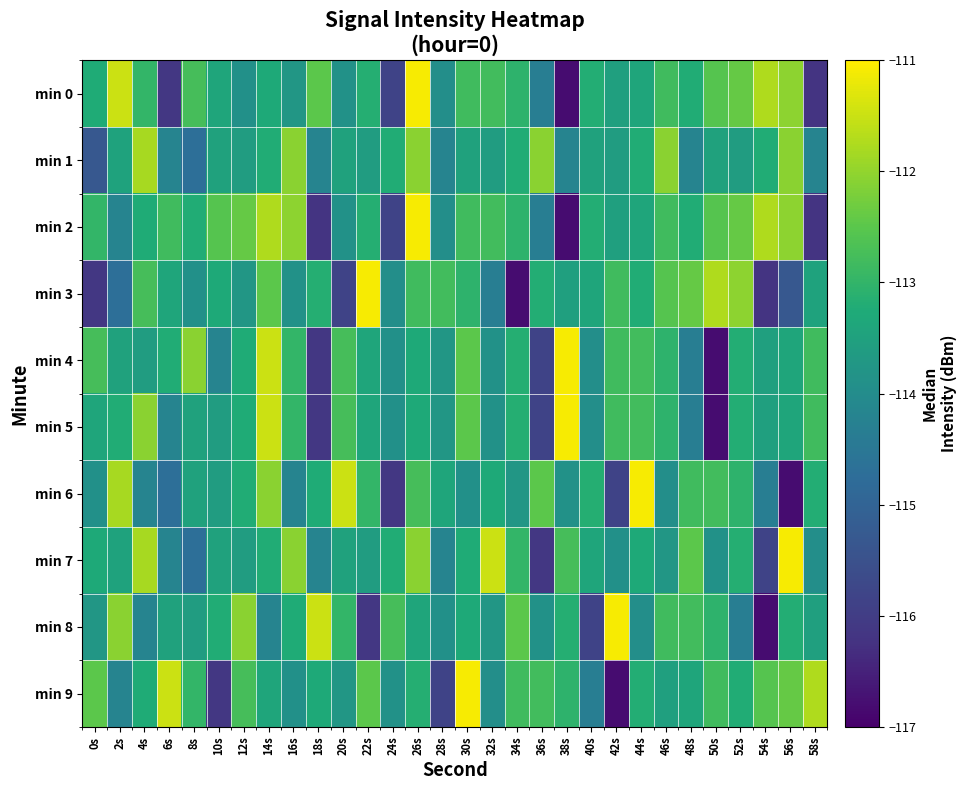

List the series in order of their peak value, lowest first.

min 1, min 0, min 2, min 3, min 4, min 5, min 6, min 7, min 8, min 9